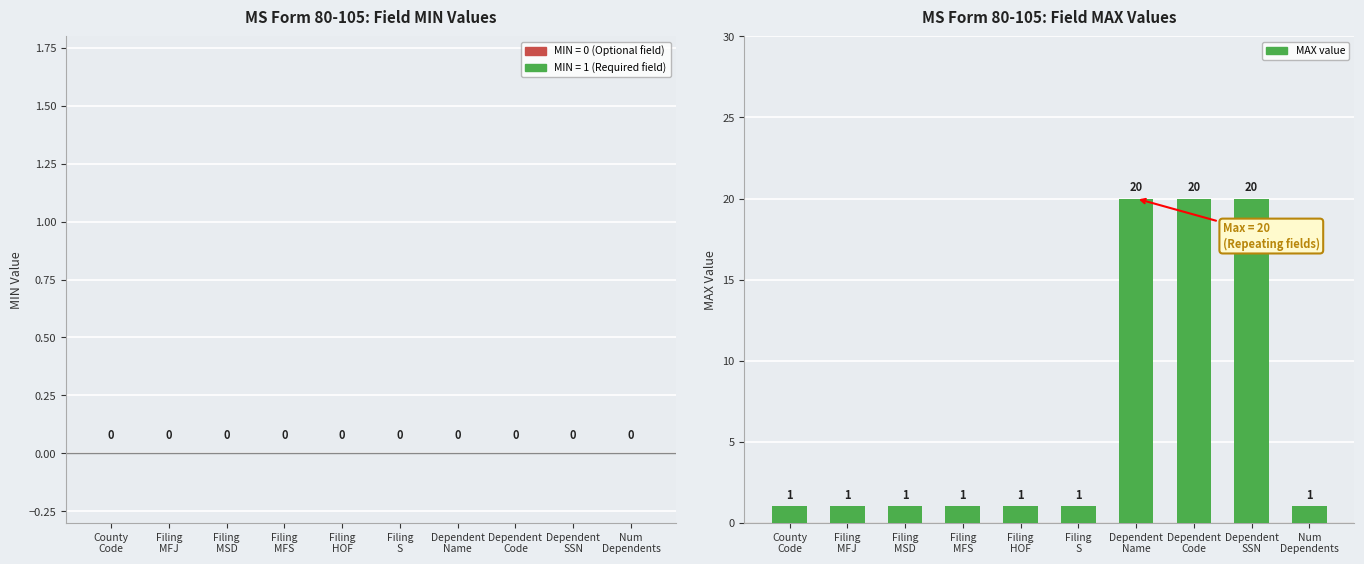

What is the label of the 6th bar from the right?

Filing
HOF